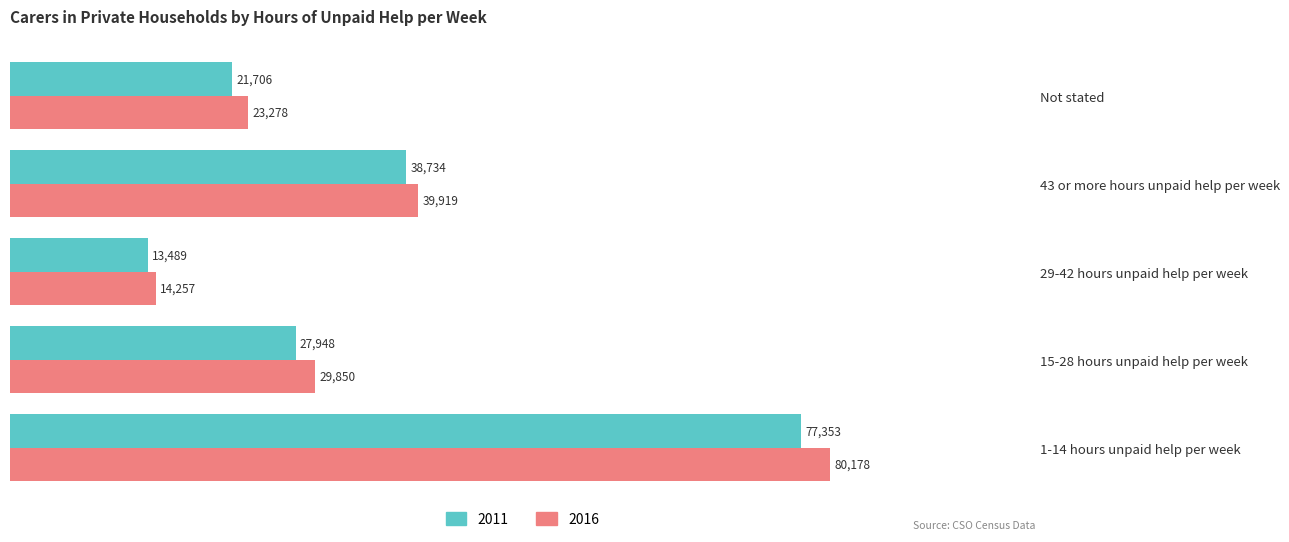

Which series has the largest range (max minus min)?

2016